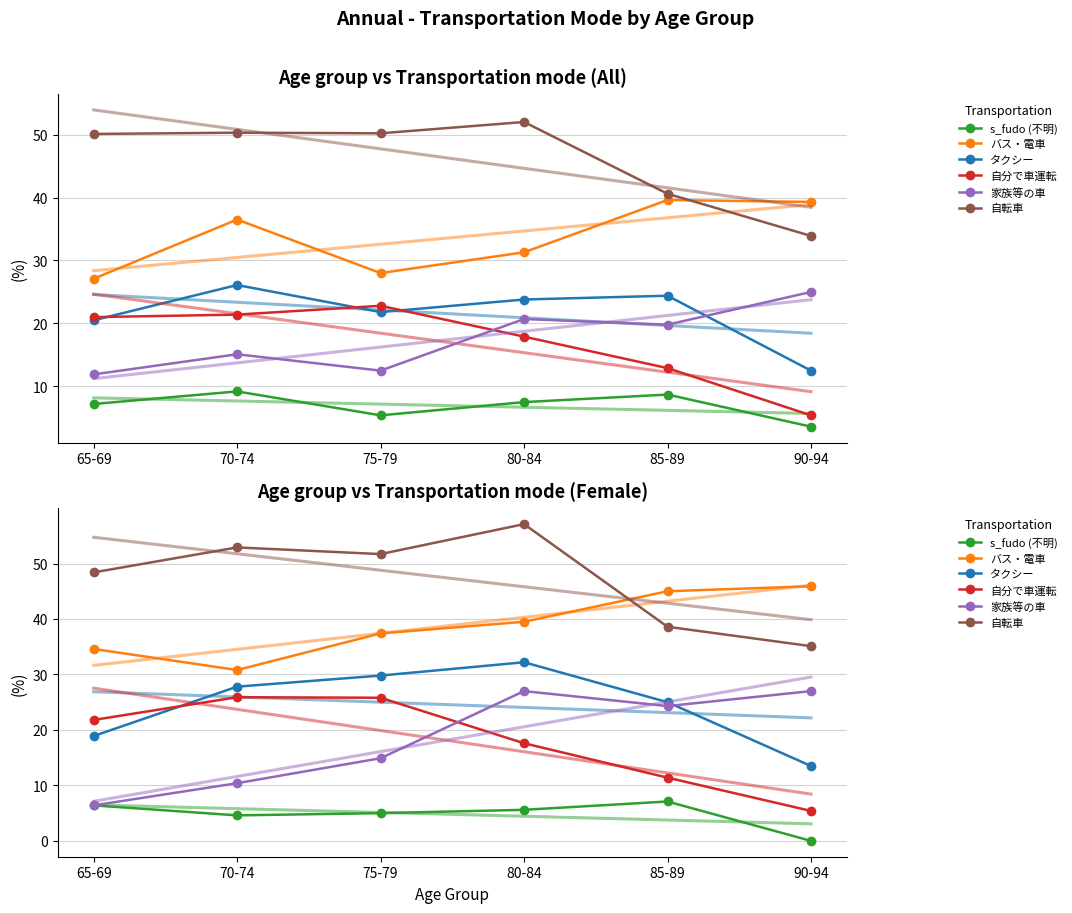

What is the average value of the 自転車 series?

47.3